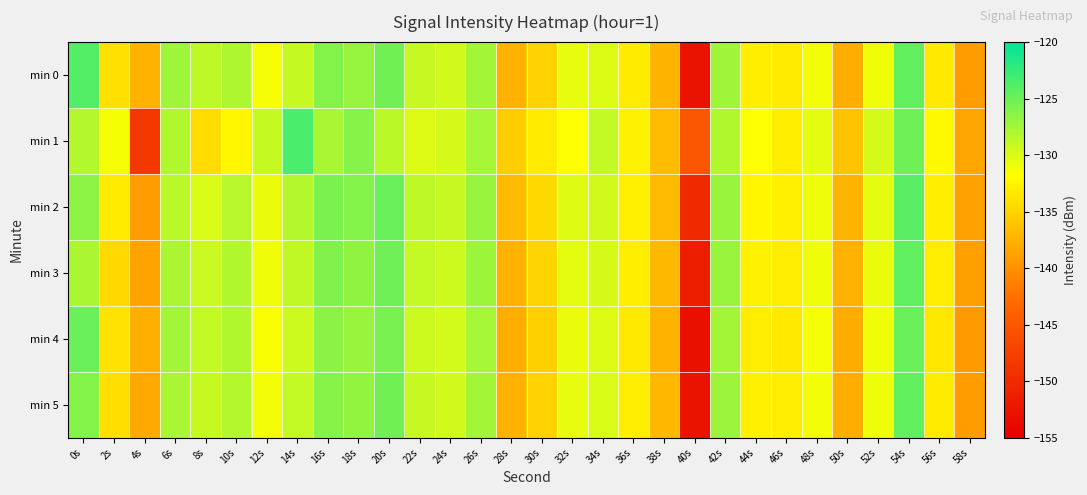

What is the greatest value displayed?

-123.5